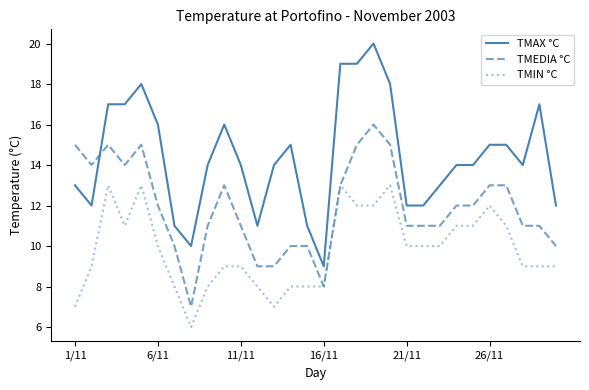

Which series has the widest spread of values?

TMAX °C